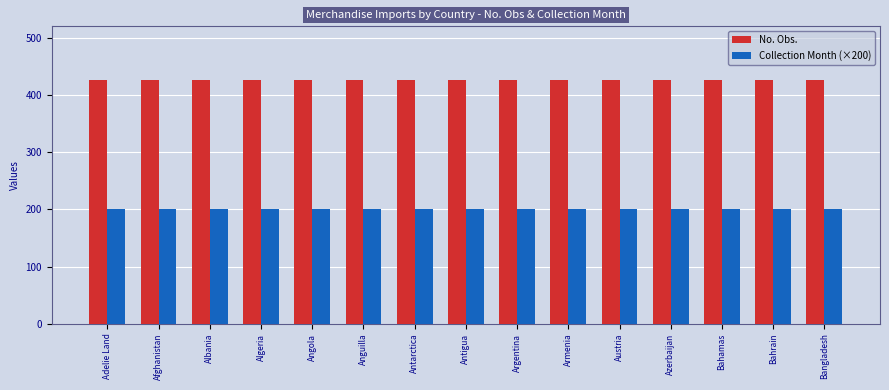

Rank the series by their maximum value, from highest to lowest.

No. Obs., Collection Month (×200)